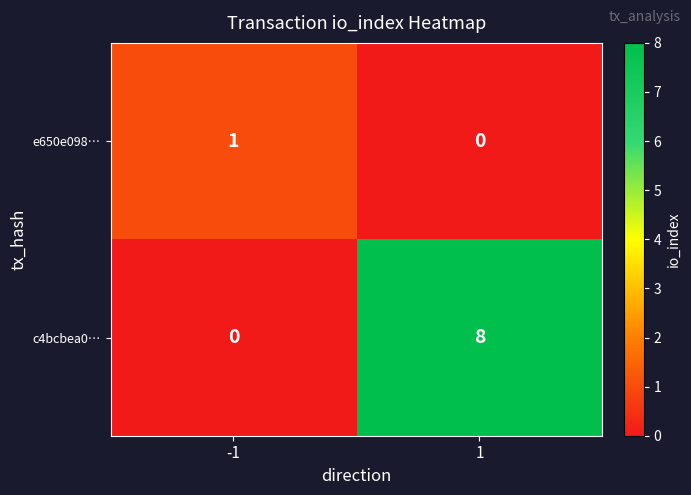

What is the sum of the c4bcbea0… values at -1 and 1?

8